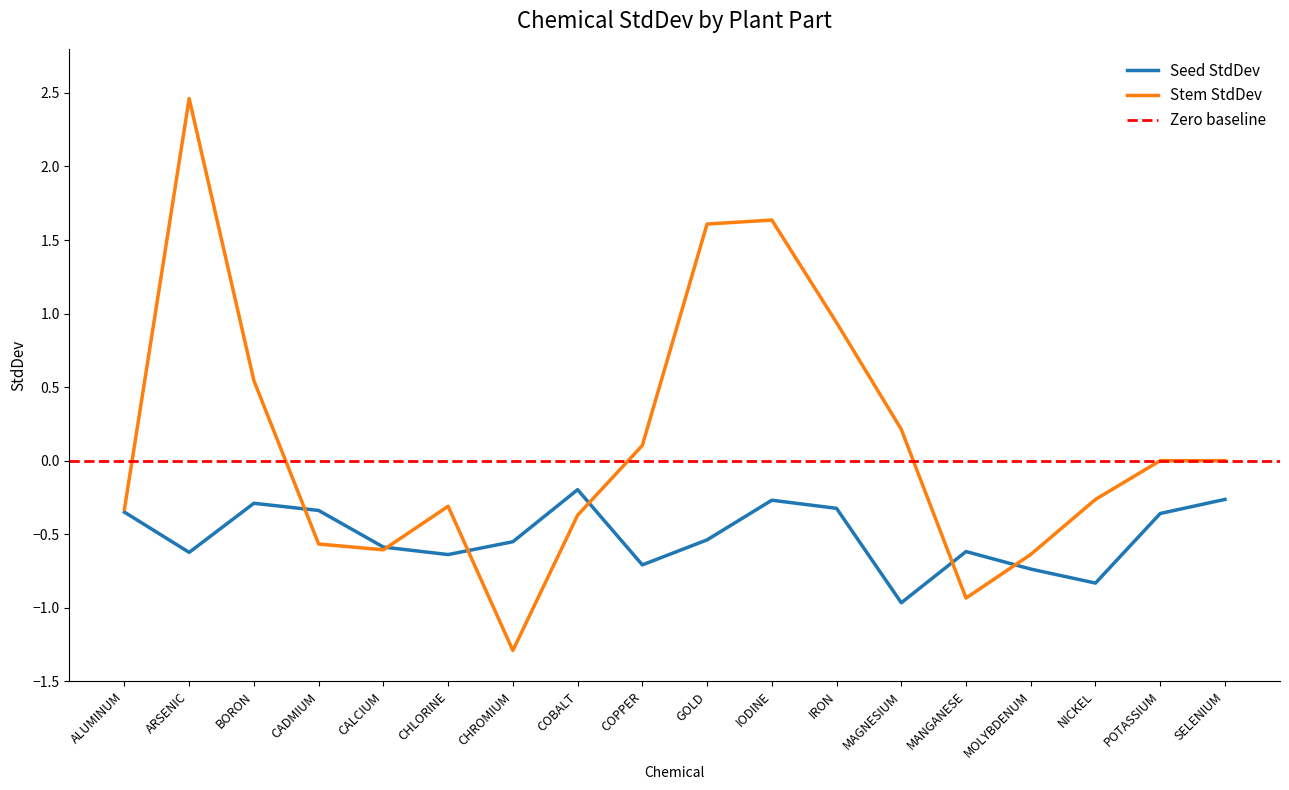

What is the minimum value shown in the chart?

-1.3